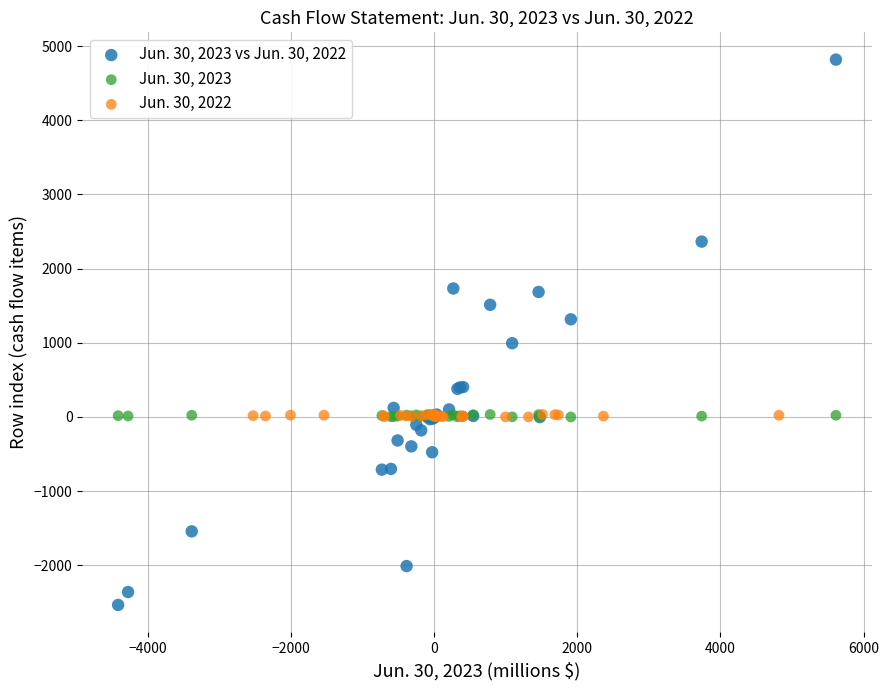

Which series has the largest Y range (max minus min)?

Jun. 30, 2023 vs Jun. 30, 2022